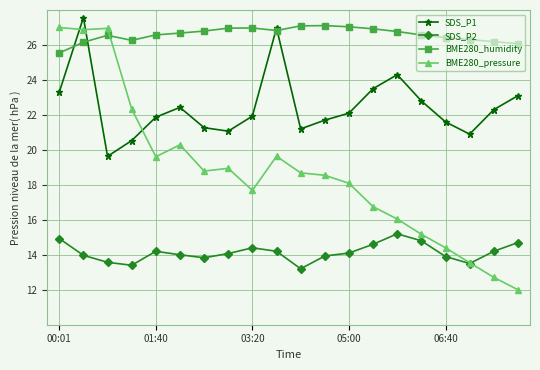

What is the value of the SDS_P1 point at the 15th from the left?

24.3